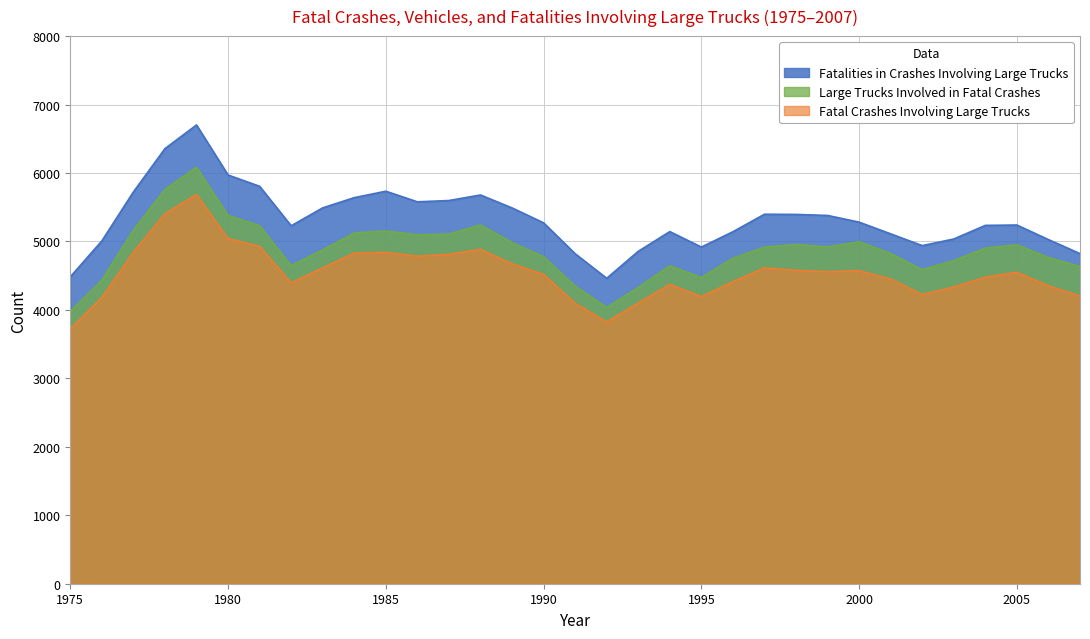

At which category is the sum across all series the highest?

1979